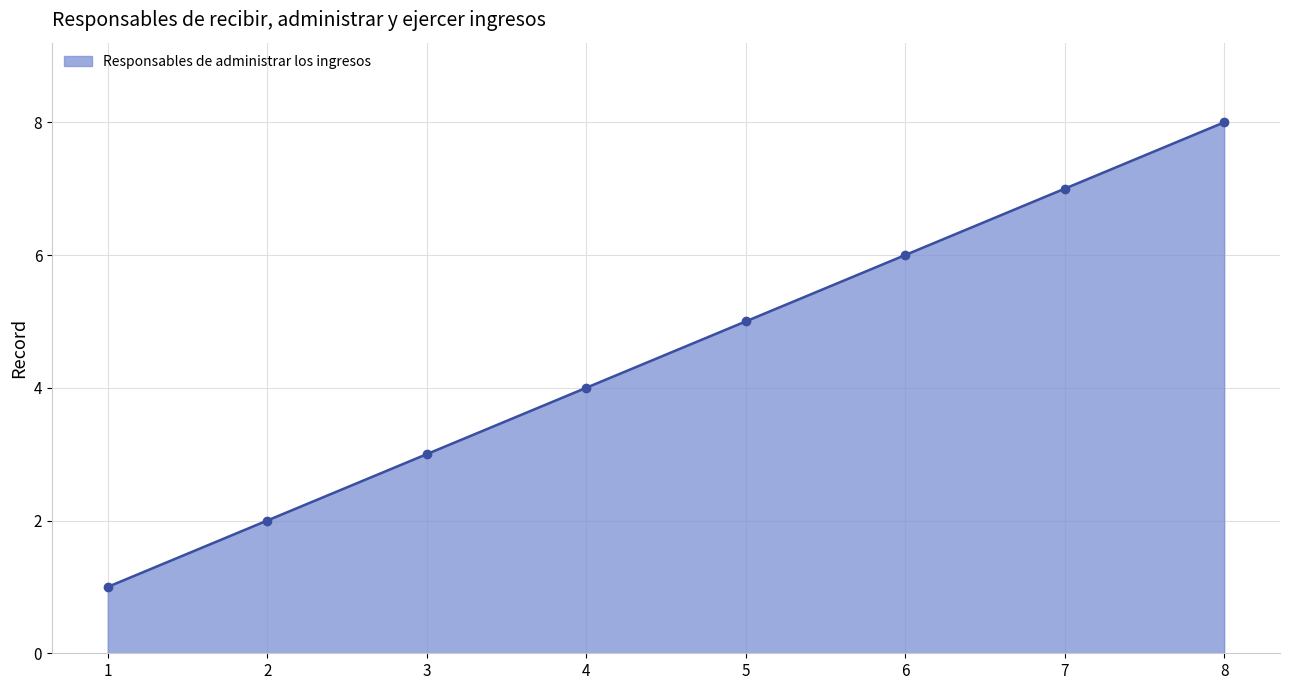

What is the difference between the maximum and minimum values?

7